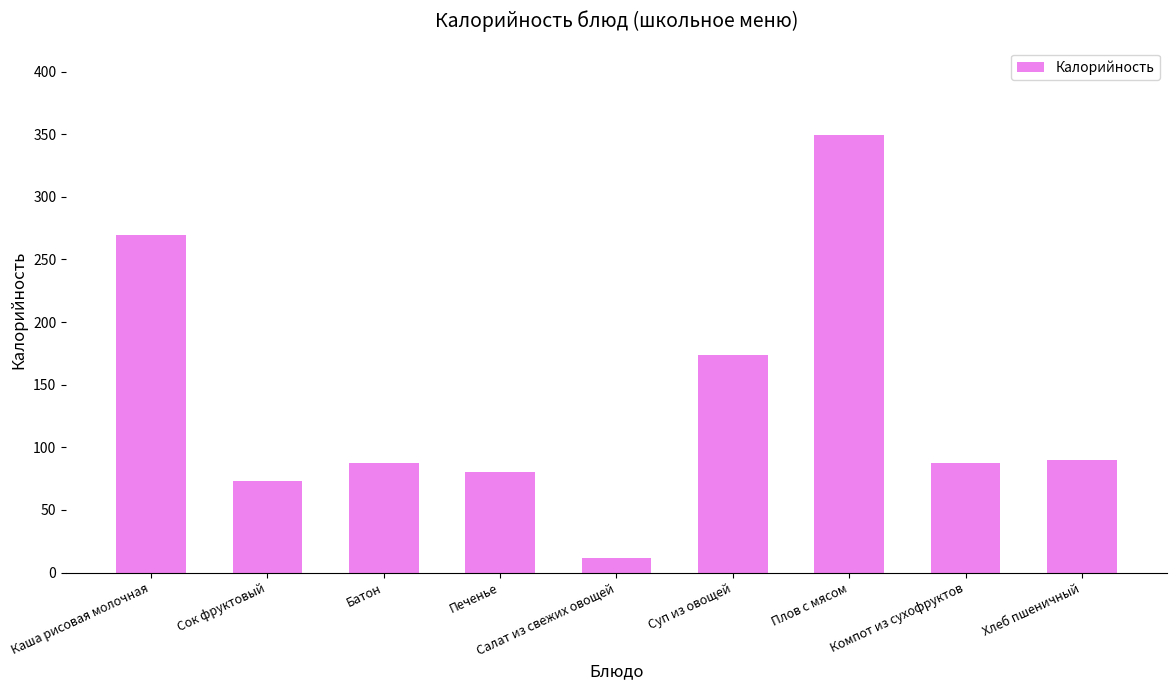

Is it true that the value at Сок фруктовый is 73.1?

True